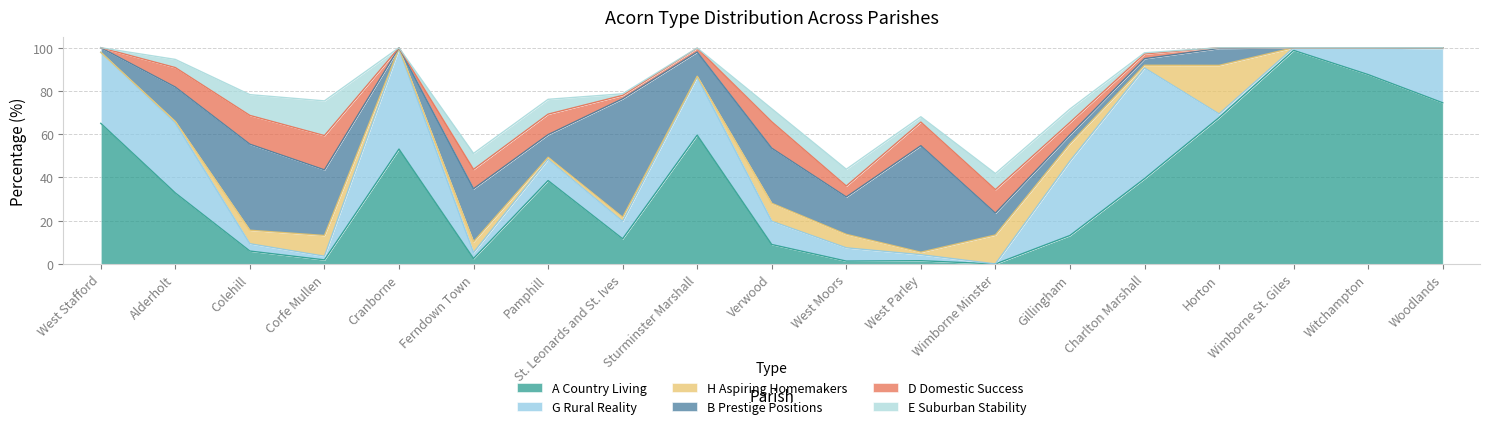

At which category does B Prestige Positions reach its first local valley?

Cranborne